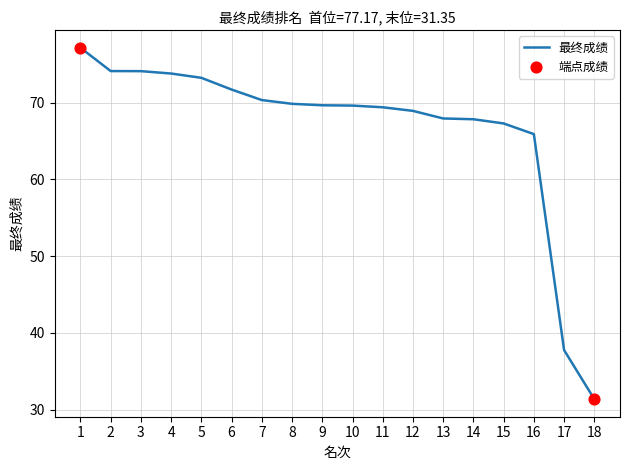

What is the change in value from 1 to 17?

-39.4